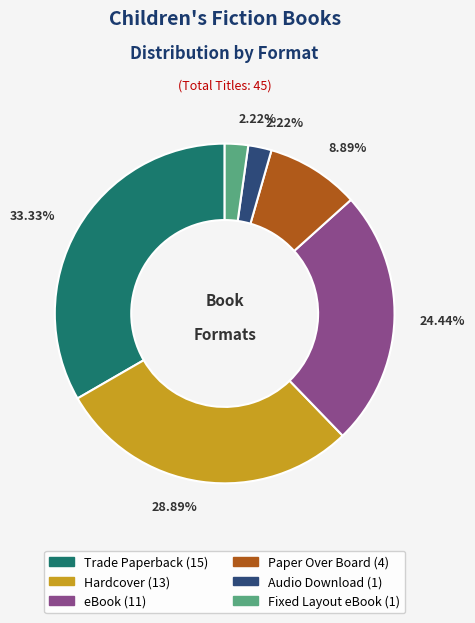

Count the number of slices in the pie.

6